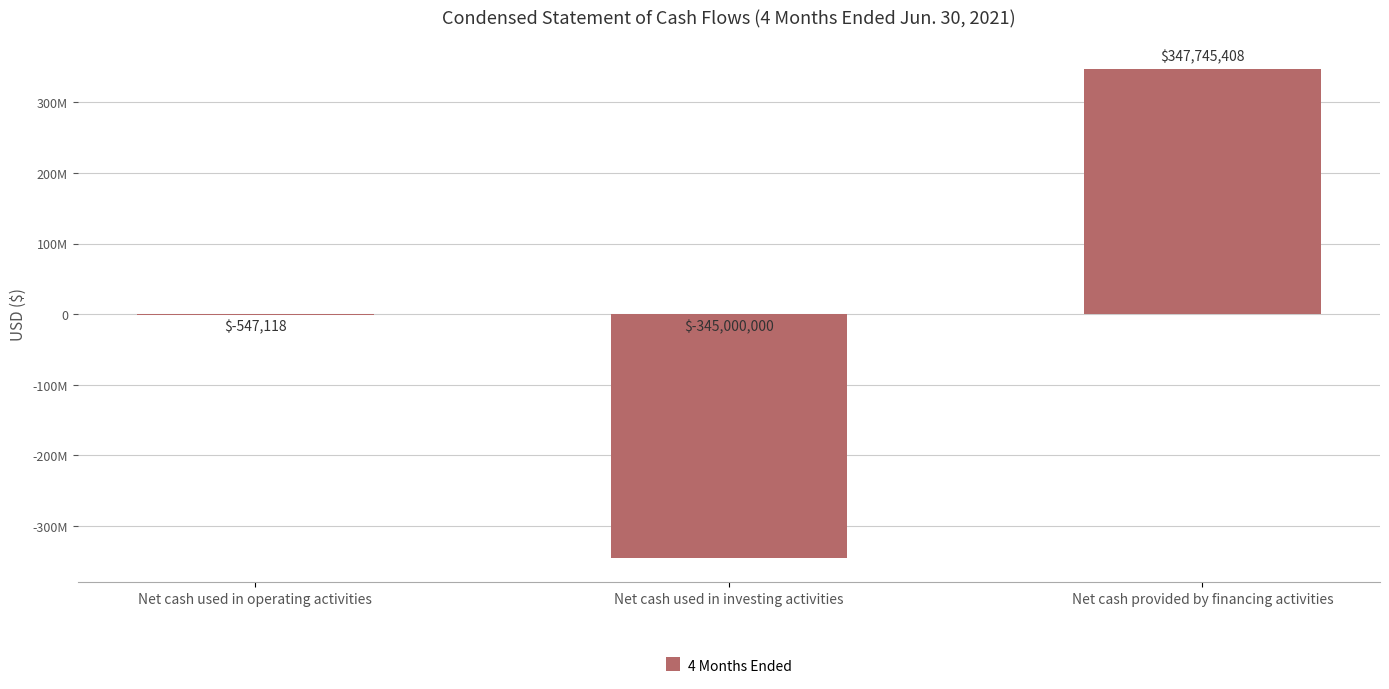

Where is the data nearest to the value 1372704?

Net cash used in operating activities